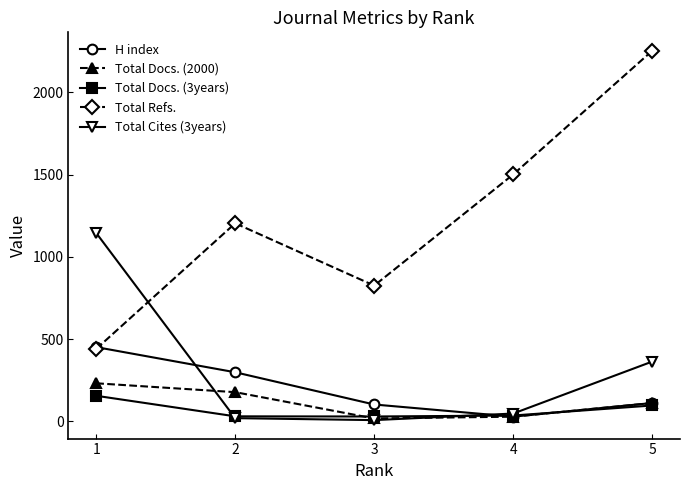

What value does the Total Docs. (3years) series have at 5, to the nearest 10?

100